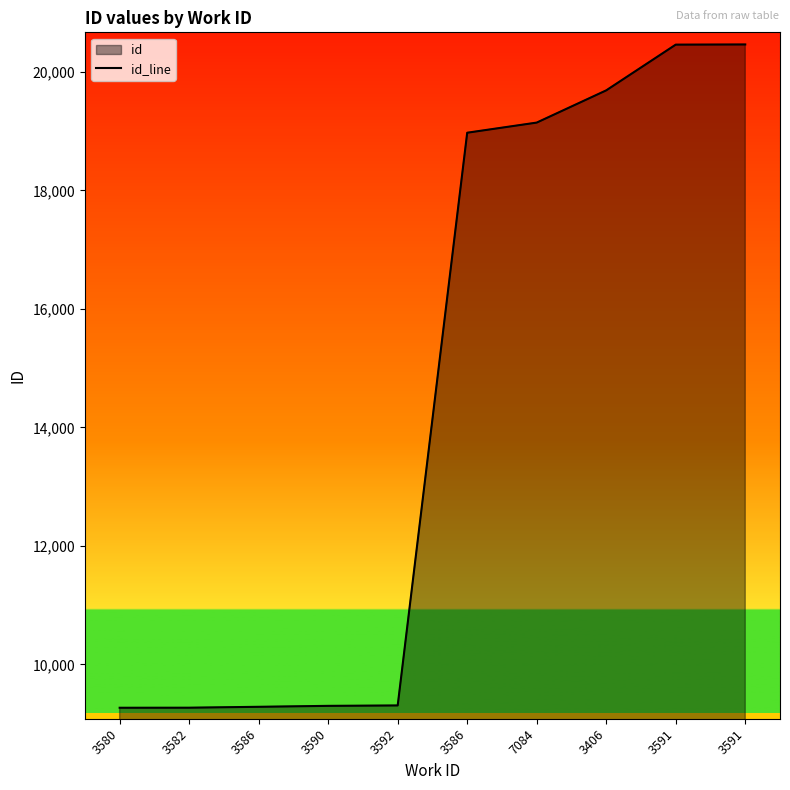

Between 3591 and 3582, which is larger?

3591